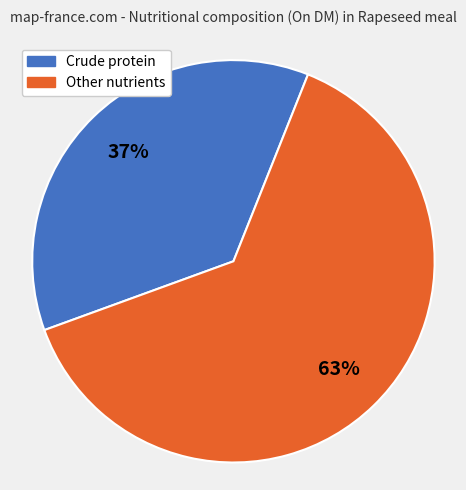

To the nearest percent, what is the average slice percentage?

50%